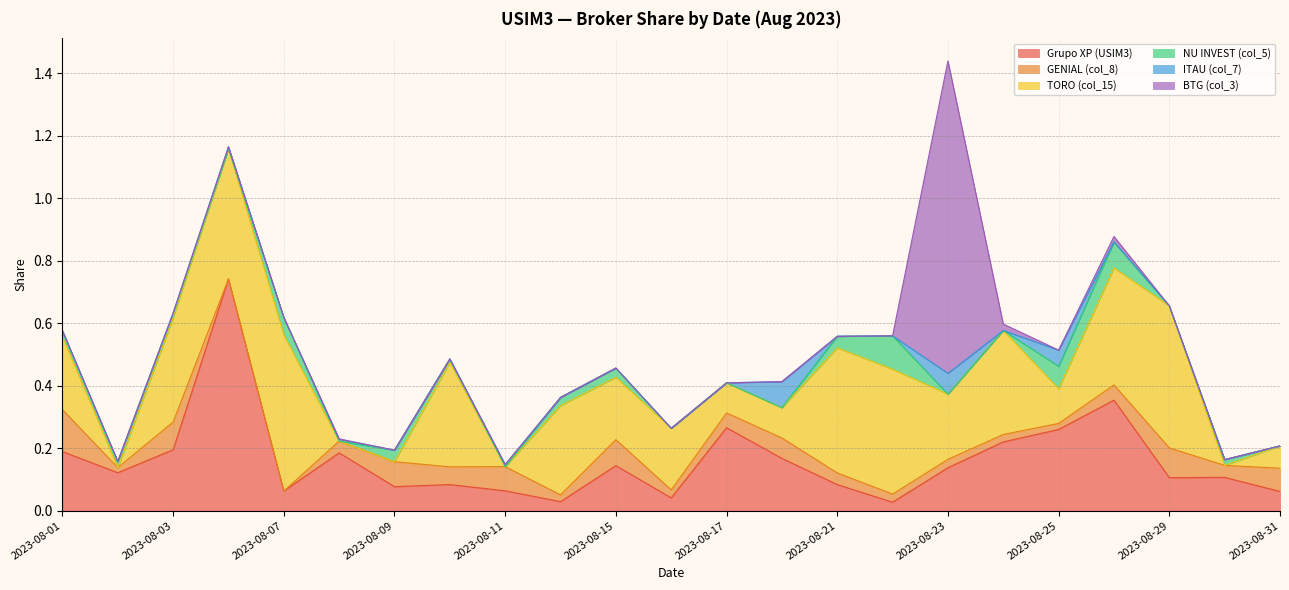

Where is the first local maximum for TORO (col_15)?

2023-08-07